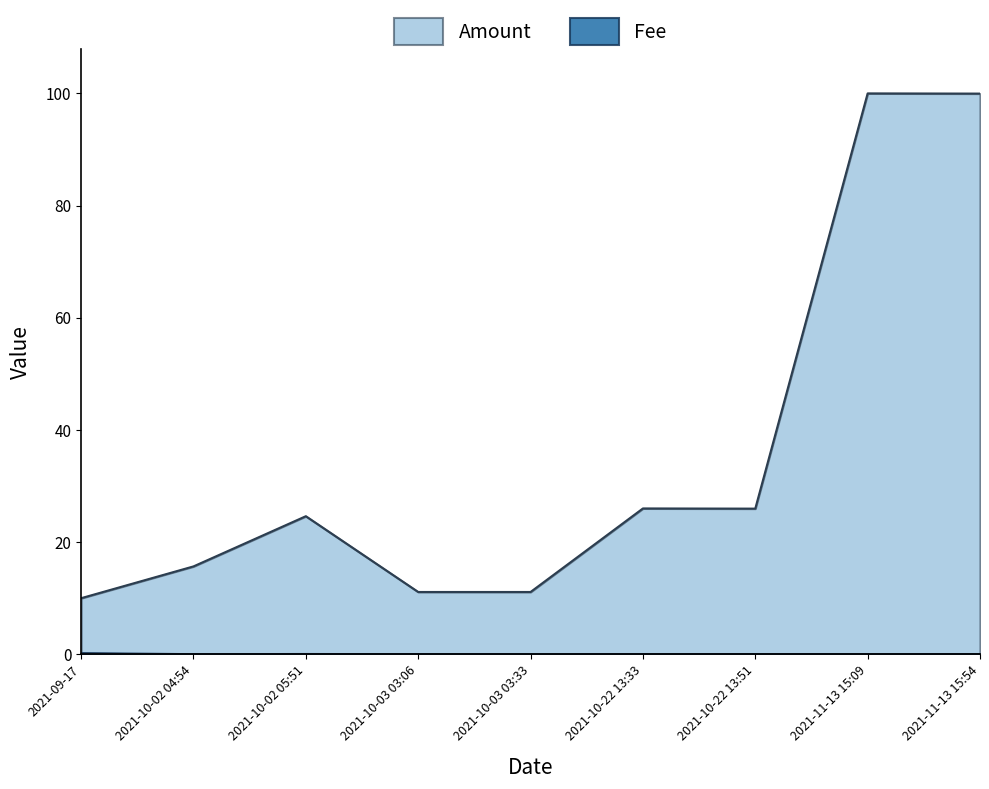

In Amount, how many points are higher than both neighbors (excluding endpoints)?

3